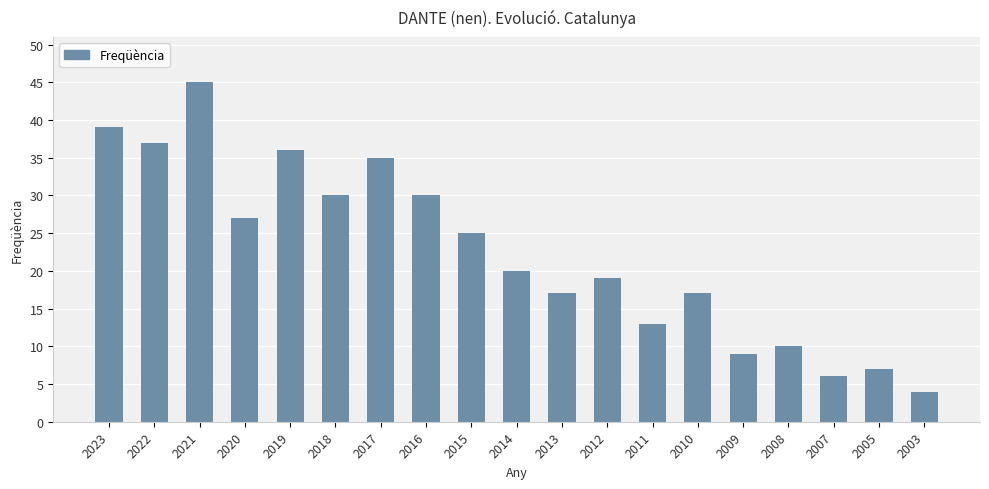

The chart shows a value of 24 at 2017. True or false?

False